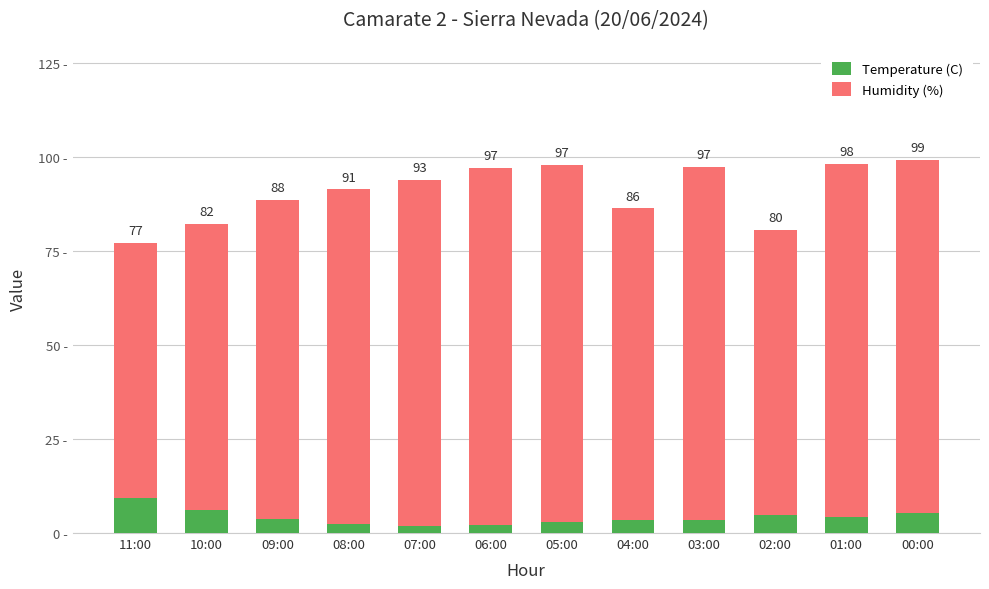

The value of Humidity (%) at 07:00 is 92.0. True or false?

True